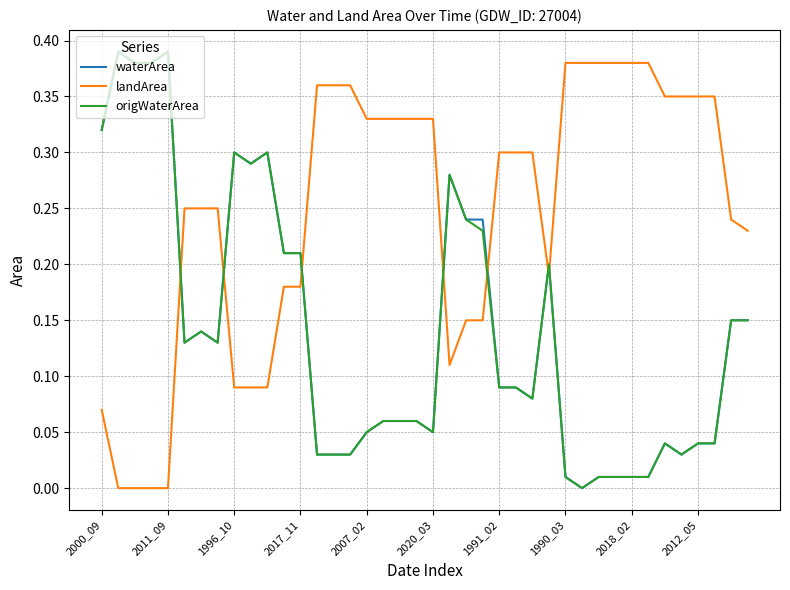

How many lines are shown in the chart?

3